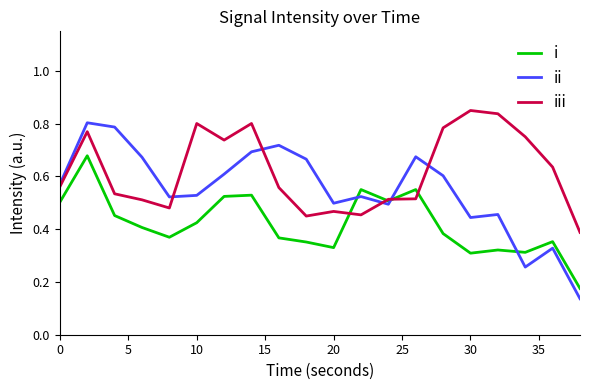

Which series has the largest range (max minus min)?

ii